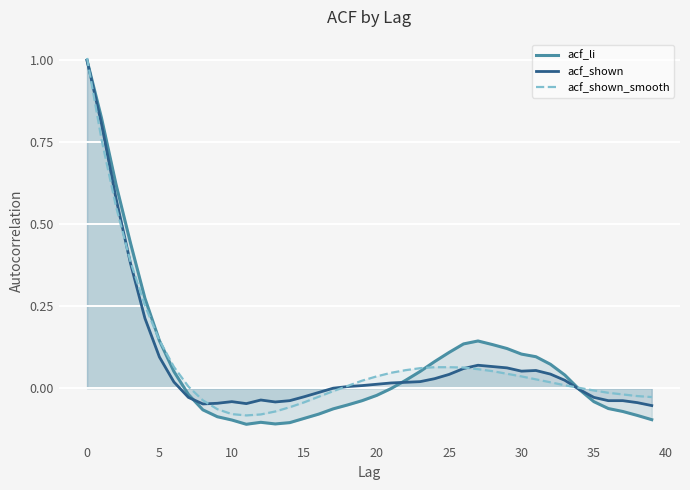

True or false: acf_shown_smooth and acf_li intersect in this chart.

True